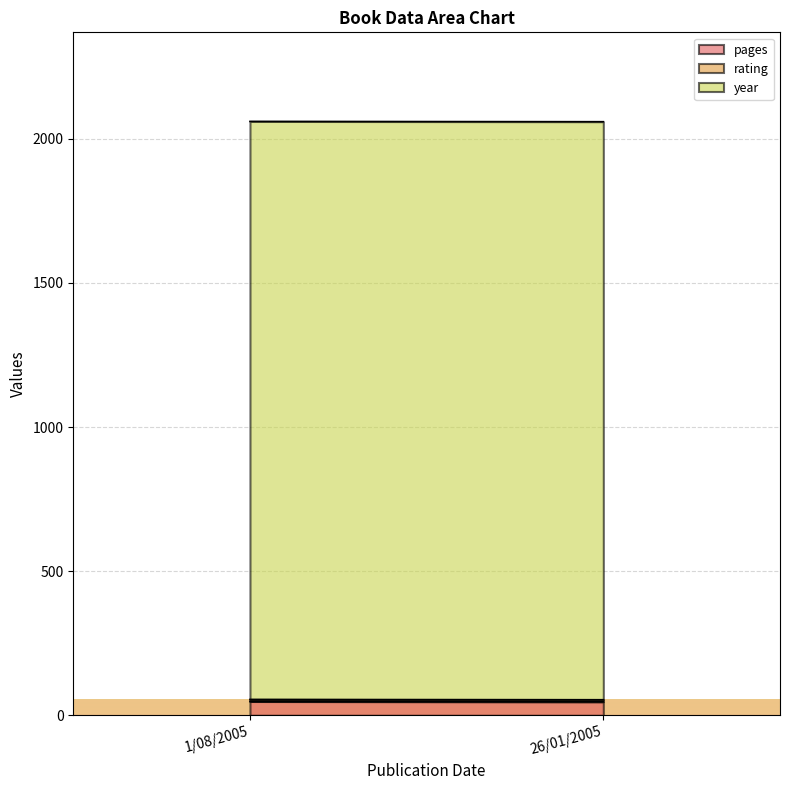

The value of rating at 1/08/2005 is 3. True or false?

False